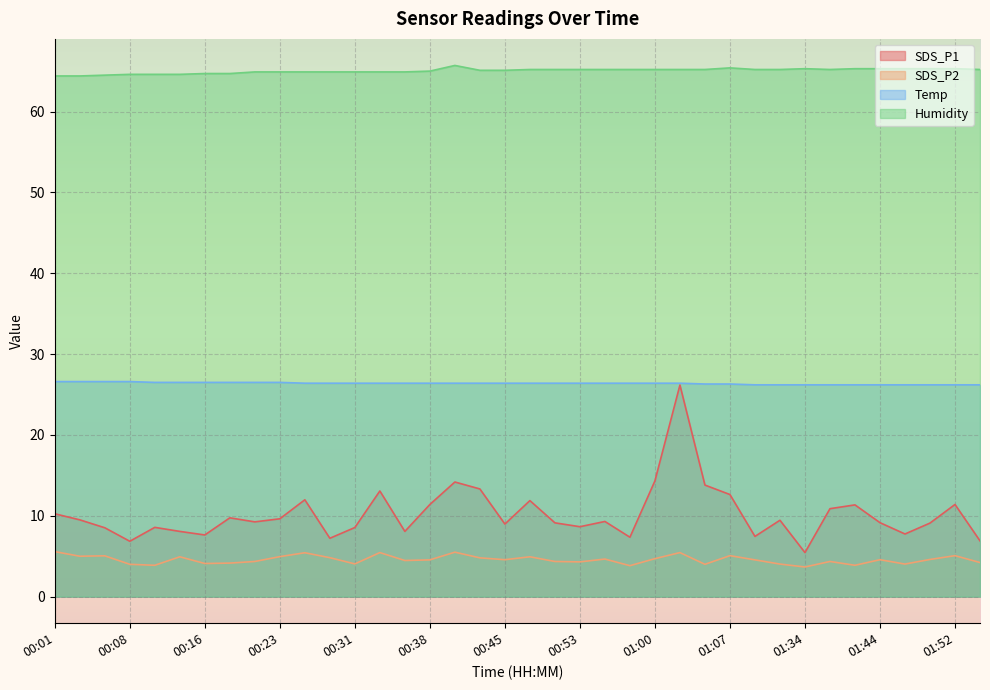

Reading left to right, transcribe all the data shown in this chart.

SDS_P1: 10.2	9.5	8.5	6.8	8.6	8.1	7.6	9.8	9.2	9.6	12.0	7.2	8.6	13.1	8.1	11.4	14.2	13.3	9.0	11.9	9.1	8.7	9.3	7.3	14.3	26.2	13.8	12.6	7.5	9.4	5.5	10.9	11.3	9.2	7.8	9.1	11.4	6.9
SDS_P2: 5.6	5.0	5.0	4.0	3.9	4.9	4.1	4.2	4.3	5.0	5.4	4.8	4.0	5.5	4.5	4.5	5.5	4.8	4.6	4.9	4.3	4.3	4.7	3.8	4.7	5.5	4.0	5.1	4.5	4.0	3.7	4.3	3.9	4.6	4.0	4.6	5.1	4.2
Temp: 26.6	26.6	26.6	26.6	26.5	26.5	26.5	26.5	26.5	26.5	26.4	26.4	26.4	26.4	26.4	26.4	26.4	26.4	26.4	26.4	26.4	26.4	26.4	26.4	26.4	26.4	26.3	26.3	26.2	26.2	26.2	26.2	26.2	26.2	26.2	26.2	26.2	26.2
Humidity: 64.4	64.4	64.5	64.6	64.6	64.6	64.7	64.7	64.9	64.9	64.9	64.9	64.9	64.9	64.9	65.0	65.7	65.1	65.1	65.2	65.2	65.2	65.2	65.2	65.2	65.2	65.2	65.4	65.2	65.2	65.3	65.2	65.3	65.3	65.3	65.3	65.3	65.2